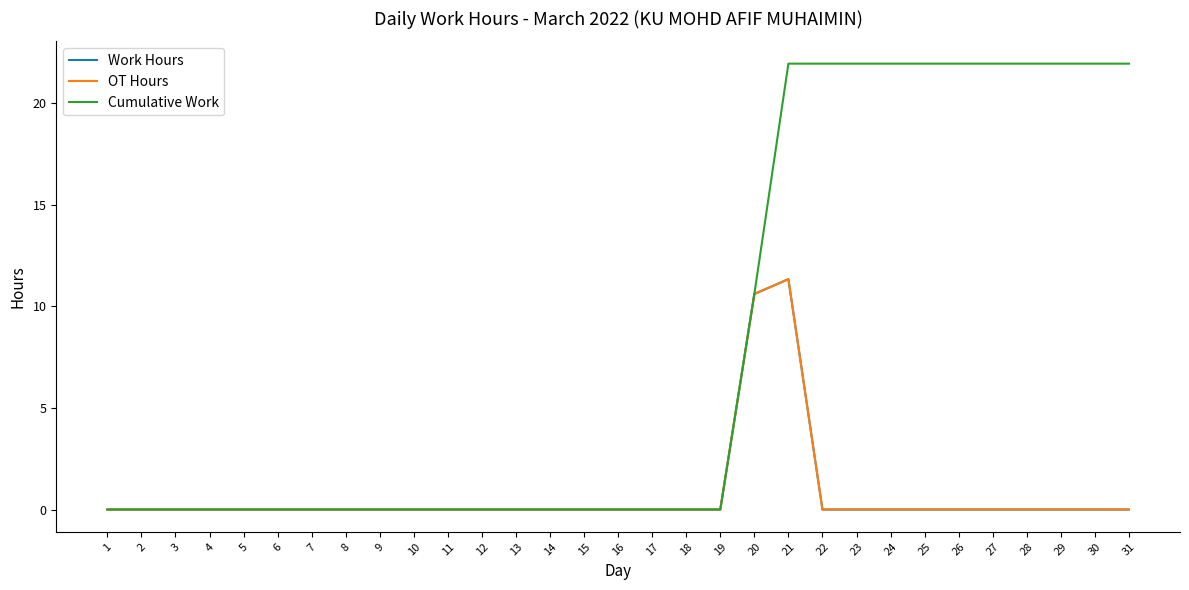

Which series changed the most between 16 and 23?

Cumulative Work